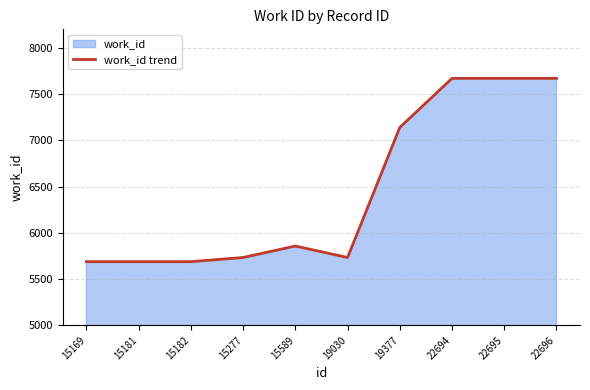

At which label is the value closest to 6679?

19377